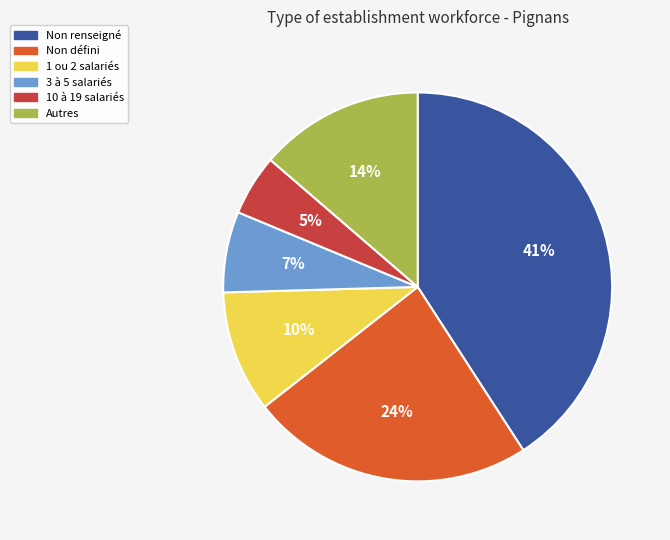

To the nearest percent, what is the average slice percentage?

17%